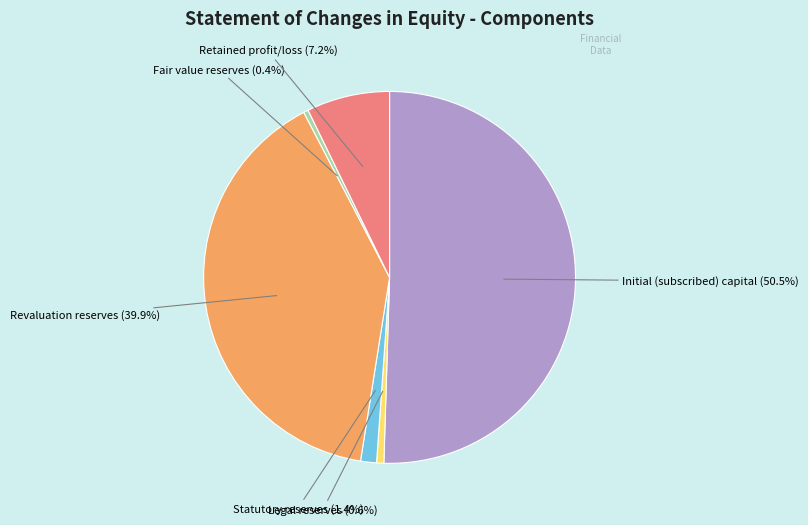

Which category accounts for the majority?

Initial (subscribed) capital